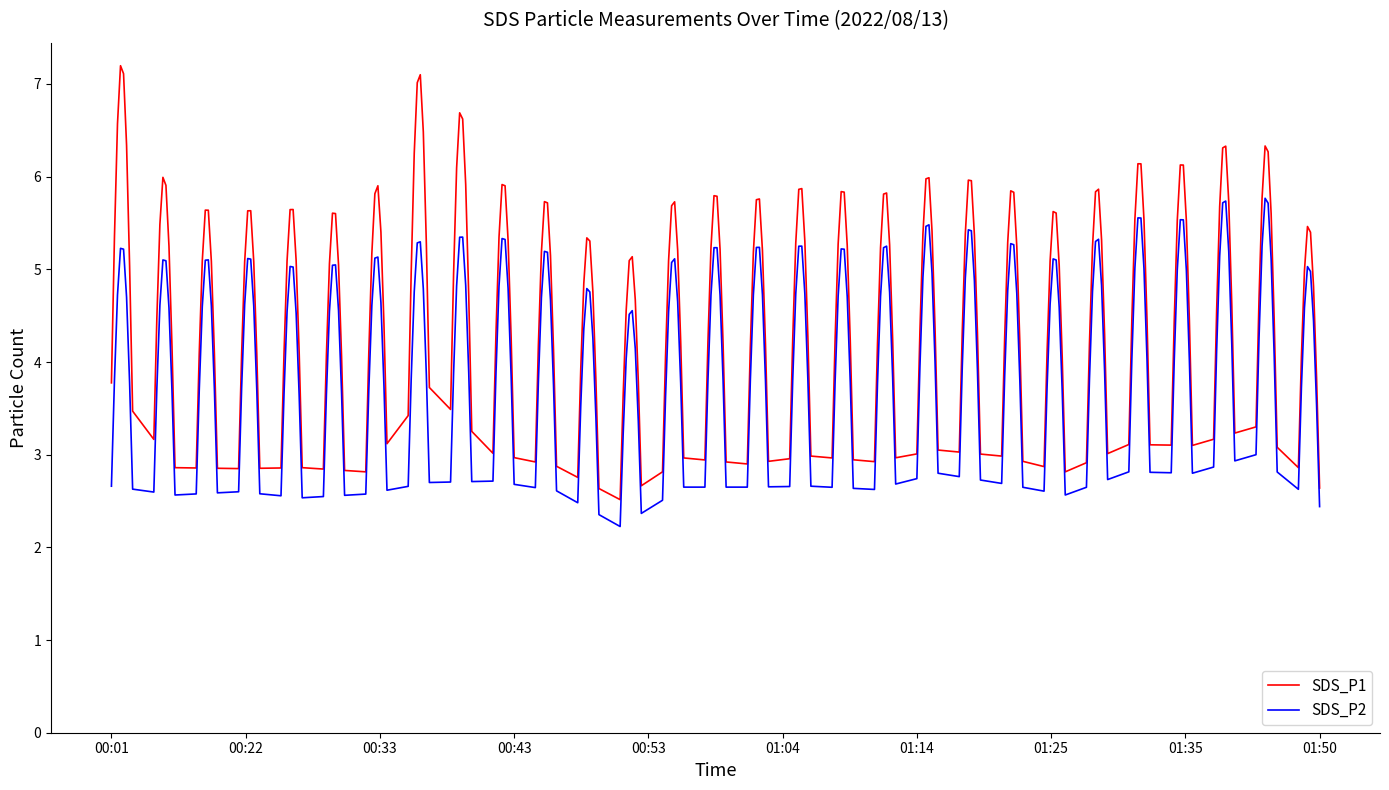

Which series has the largest total across all categories?

SDS_P1